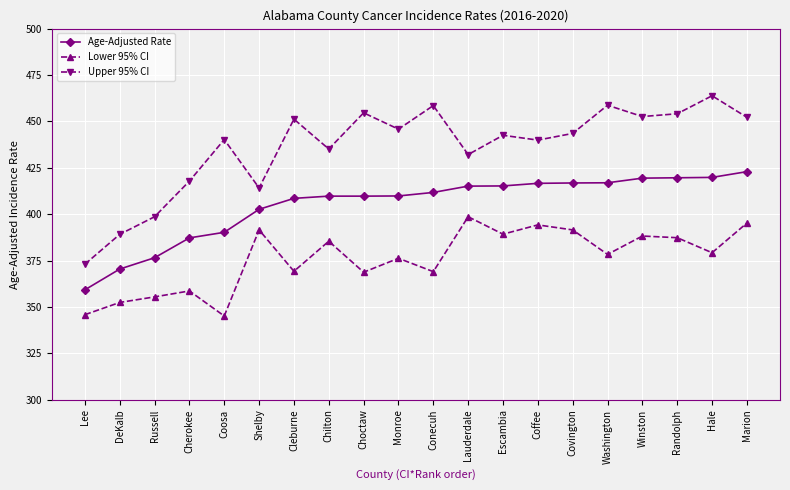

Which series has the largest range (max minus min)?

Upper 95% CI